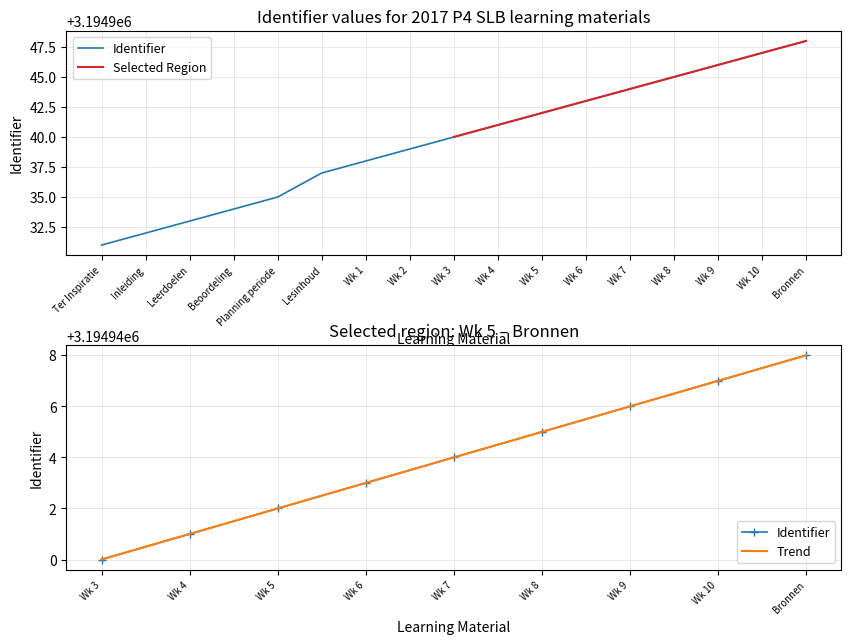

True or false: Identifier and Selected Region cross at least once.

False